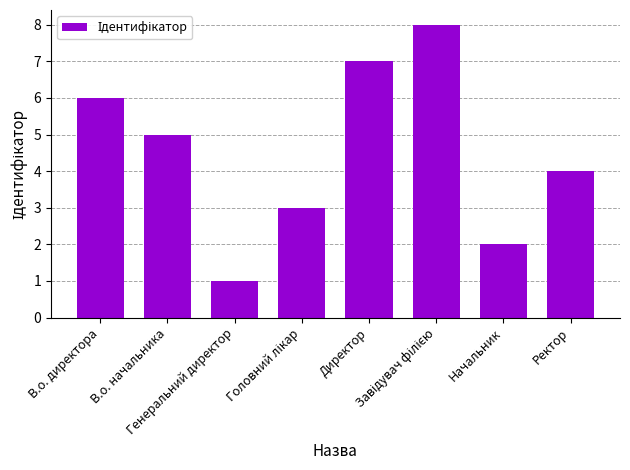

Count the values in the range 3 to 7.

5